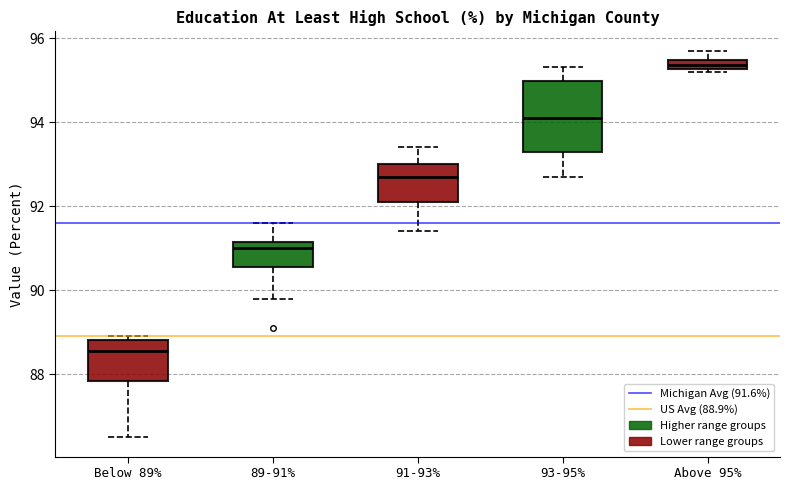

Where does the lower whisker of the box for 91-93% end on the y-axis? The values are not printed on the chart, so give them approximately, as read against the axis.

91.4